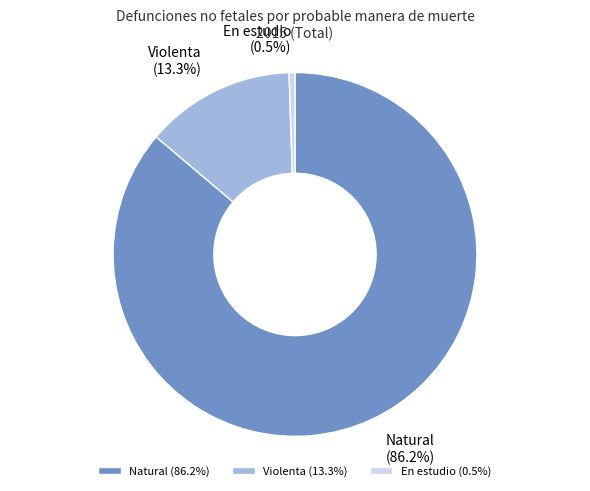

To the nearest percent, what portion does Natural represent?

86%